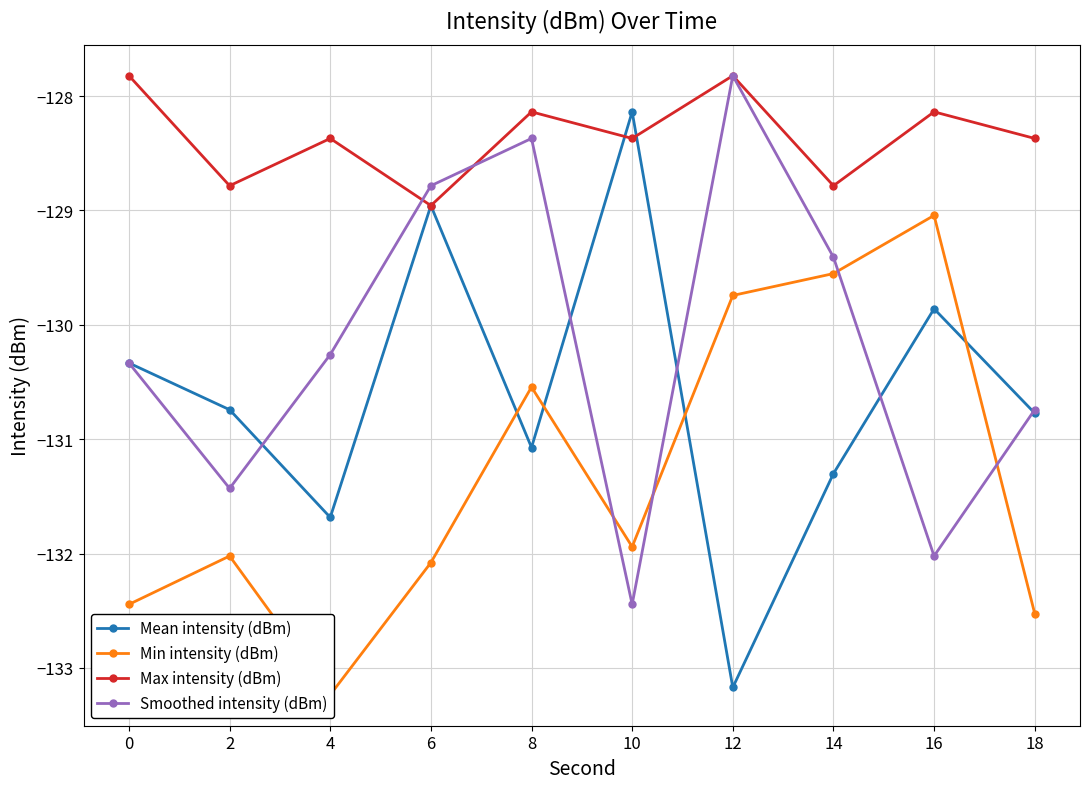

The value of Min intensity (dBm) at 8 is -130.5. True or false?

True